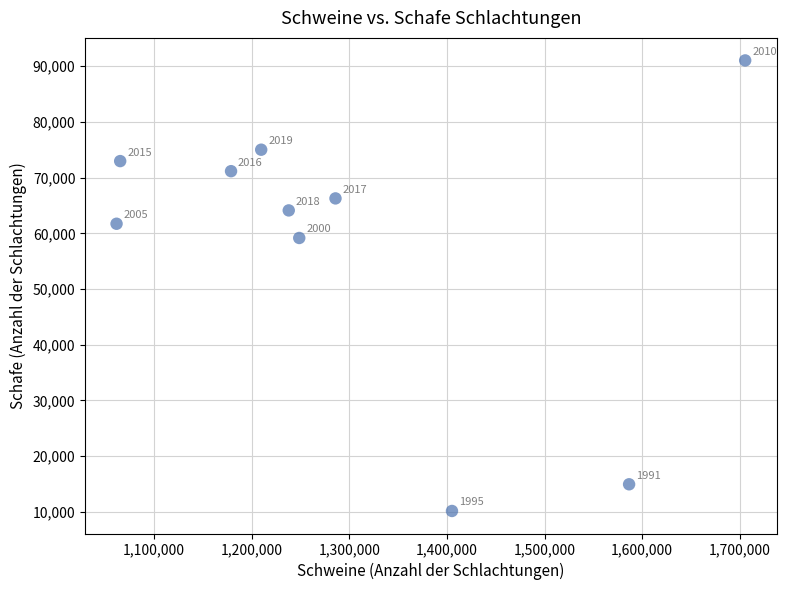

What Y value in the scatter plot is closest to 50606?

59173